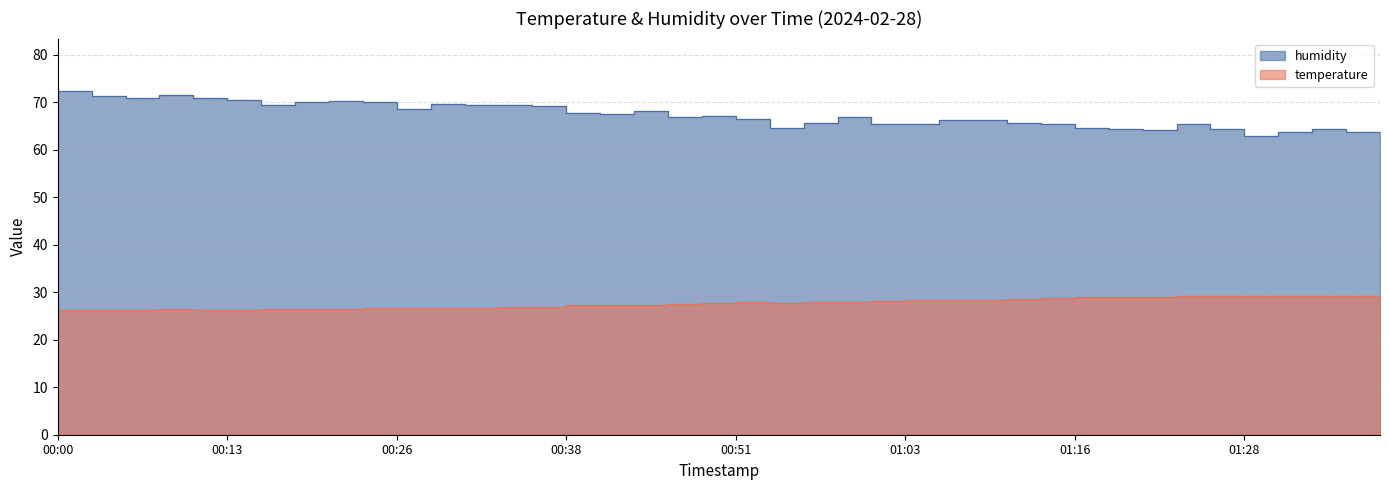

What are all the series names shown in the legend?

temperature, humidity